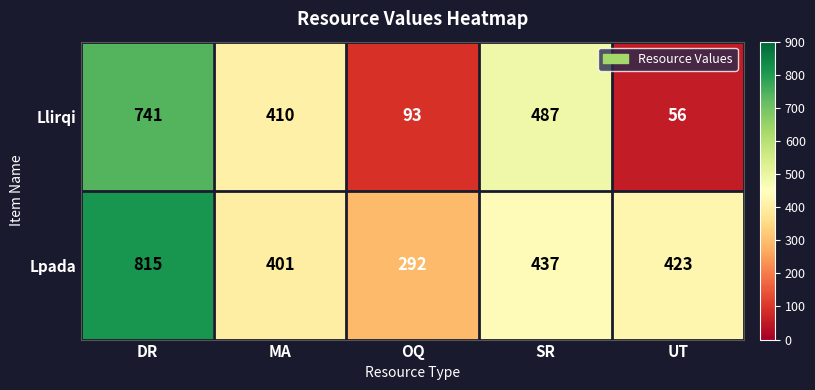

The Llirqi series shows 410 at MA. True or false?

True